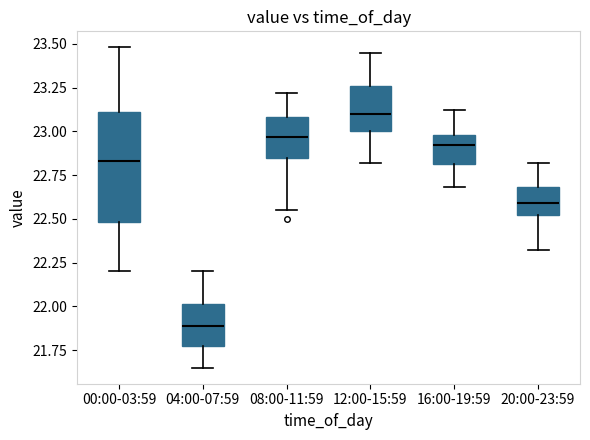

Reading left to right, transcribe this box plot: for each box, give where its median line is, the range the box spans, and where its two whiskers end, as read against the y-axis. The values are not printed on the chart, so give them approximately, as read against the axis.

00:00-03:59: median 22.85, box 22.50 to 23.10, whiskers 22.20 to 23.50
04:00-07:59: median 21.90, box 21.80 to 22.00, whiskers 21.65 to 22.20
08:00-11:59: median 22.95, box 22.85 to 23.10, whiskers 22.55 to 23.20
12:00-15:59: median 23.10, box 23.00 to 23.25, whiskers 22.80 to 23.45
16:00-19:59: median 22.90, box 22.80 to 23.00, whiskers 22.70 to 23.10
20:00-23:59: median 22.60, box 22.50 to 22.70, whiskers 22.30 to 22.80